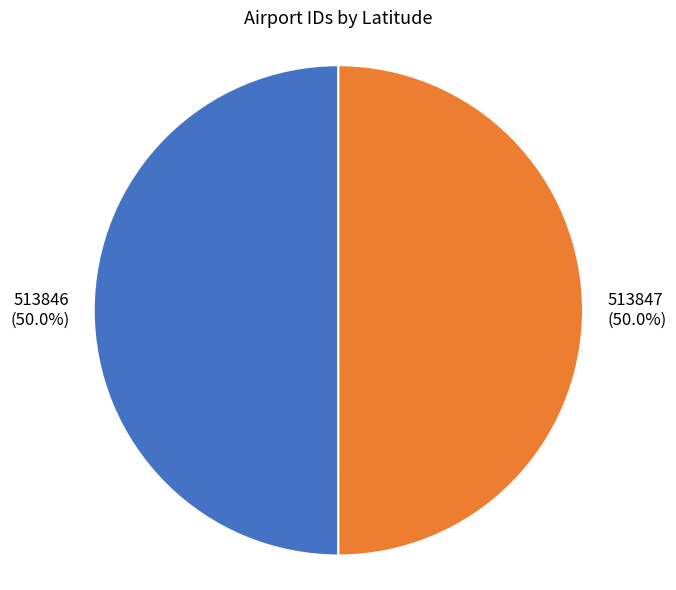

Count the number of slices in the pie.

2